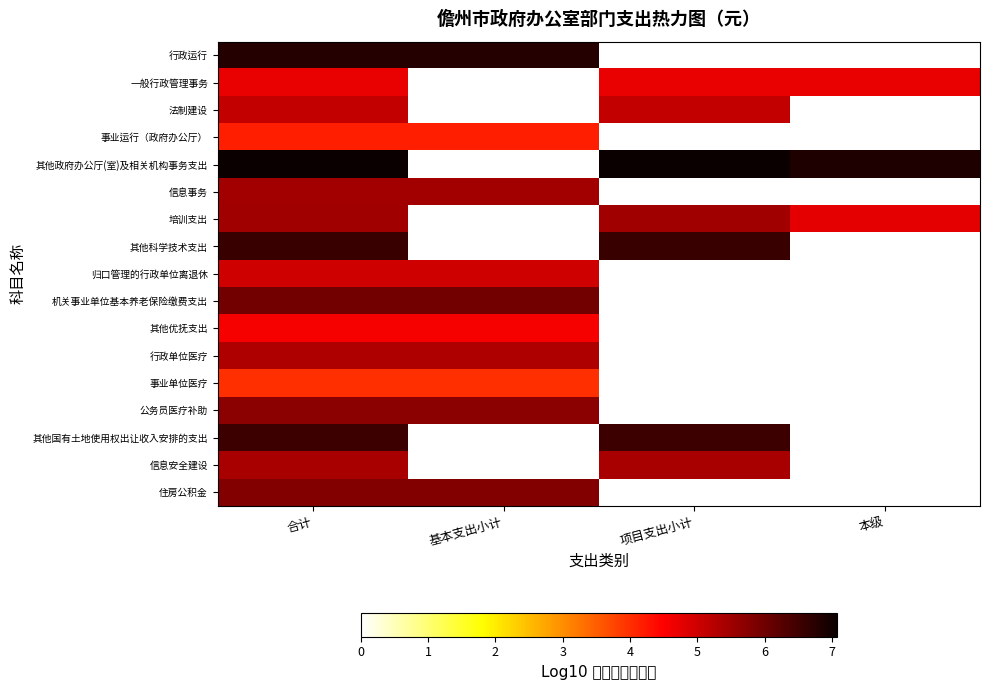

What is the minimum value shown in the chart?

4.0